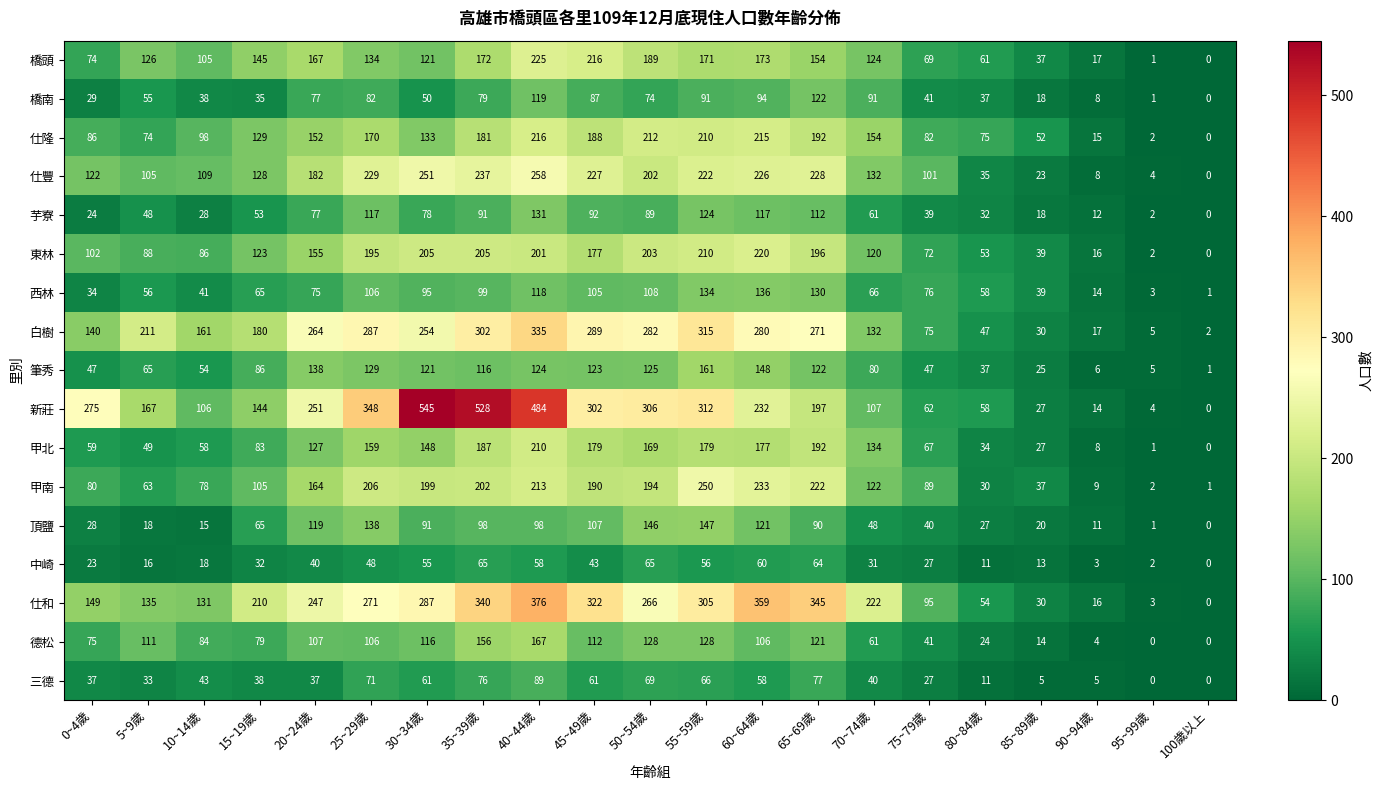

What is the difference between the maximum and minimum values in the 東林 series?

220